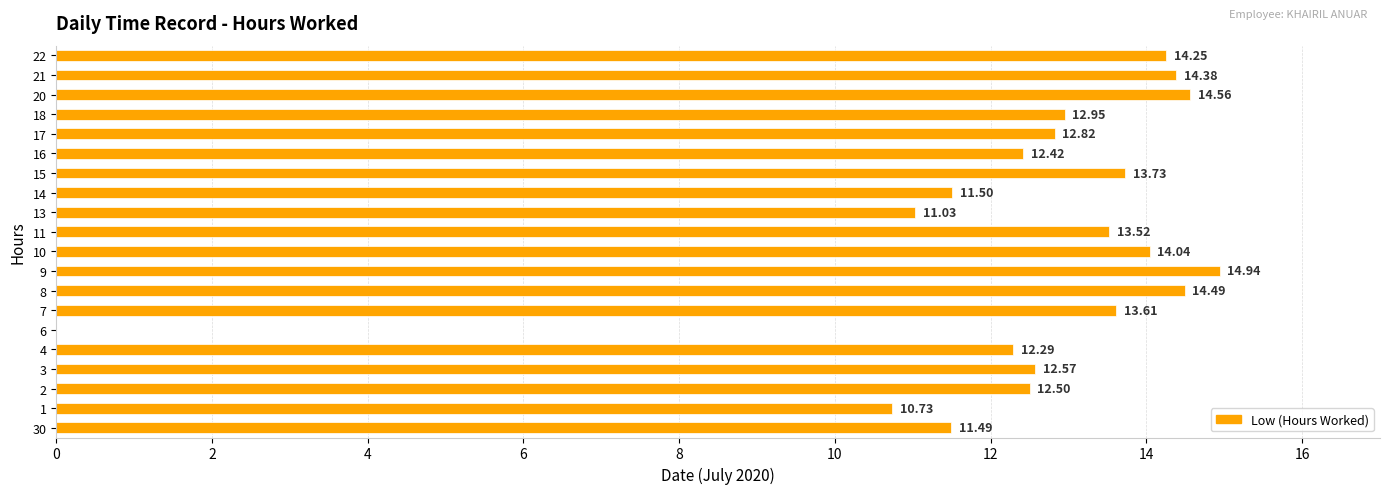

Approximately how many times larger is the value at 21 compared to 2?

1.2